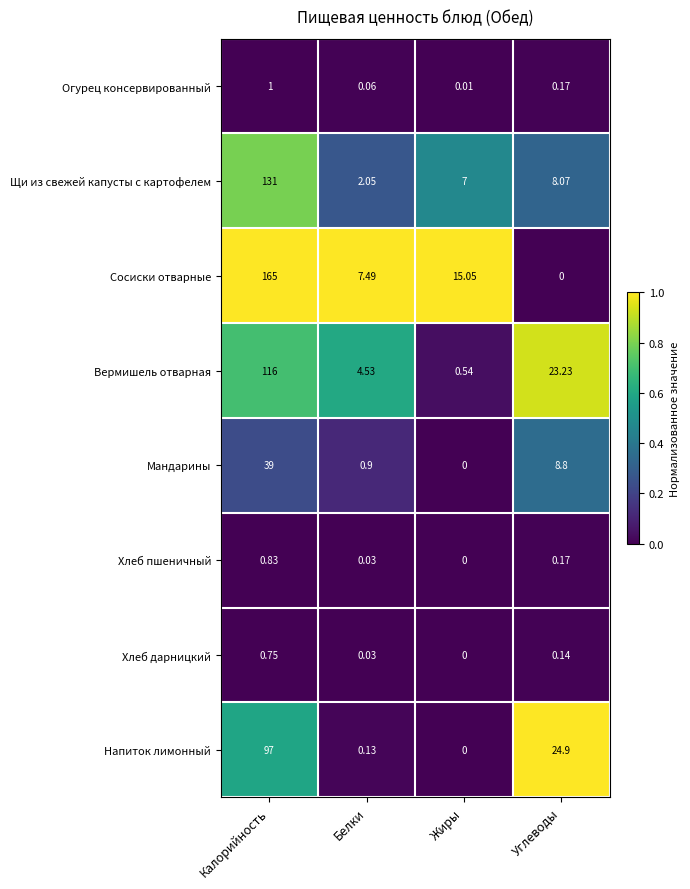

Which series has the largest total across all categories?

Сосиски отварные